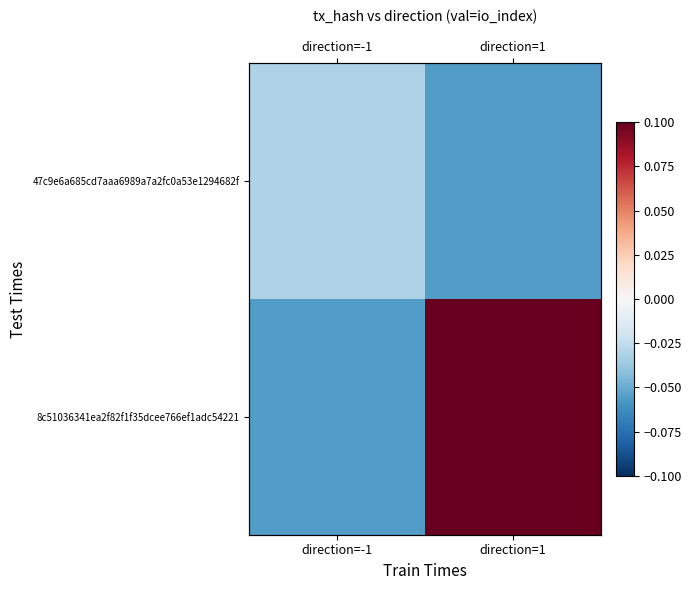

Which series changed the most between direction=-1 and direction=1?

8c51036341ea2f82f1f35dcee766ef1adc54221